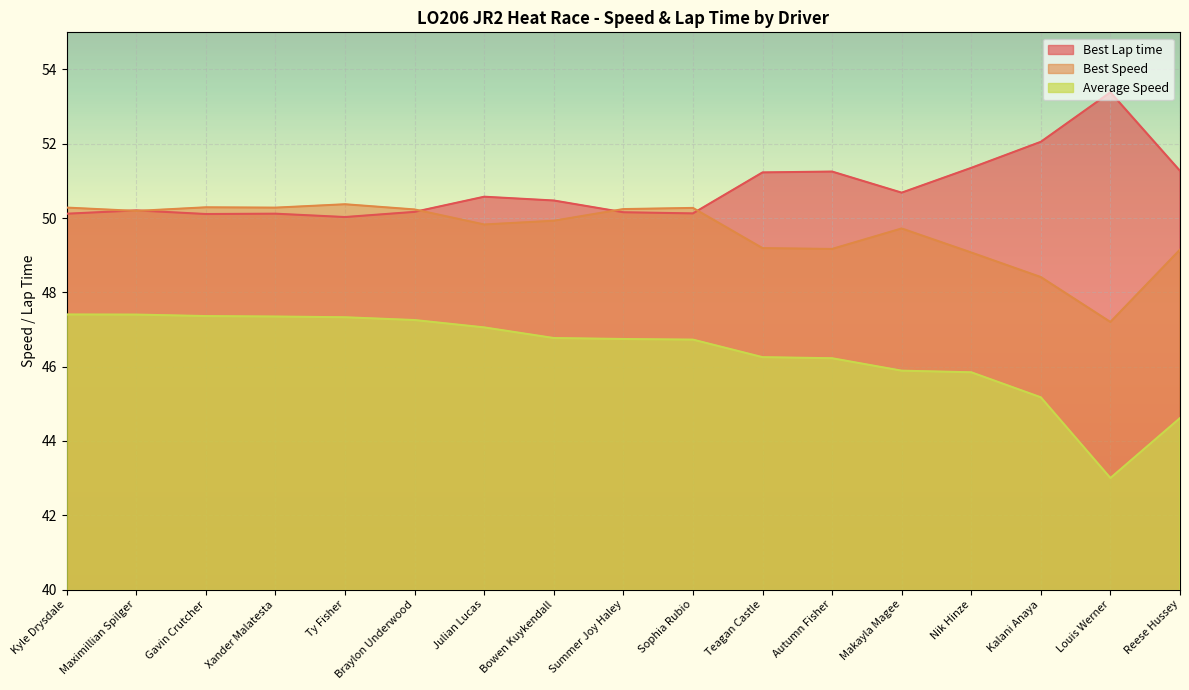

List the series in order of their peak value, highest first.

Best Lap time, Best Speed, Average Speed